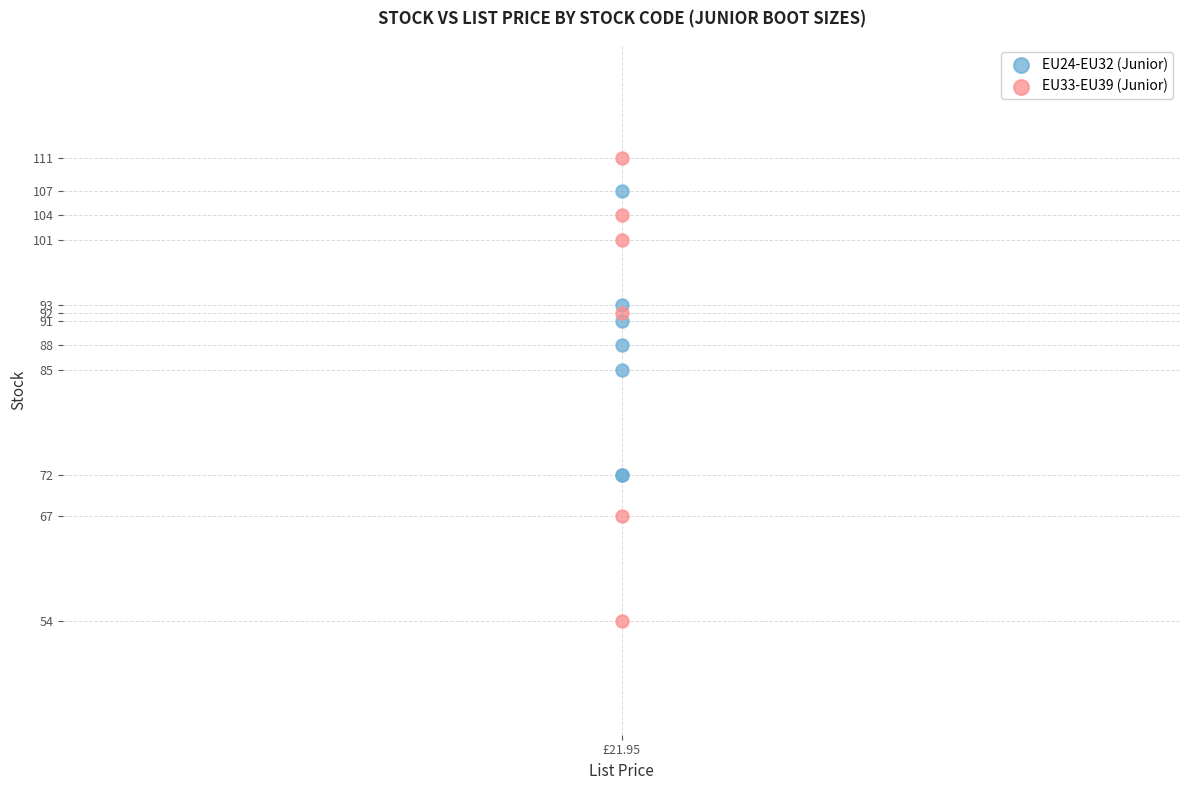

Which series contains the highest Y value?

EU33-EU39 (Junior)